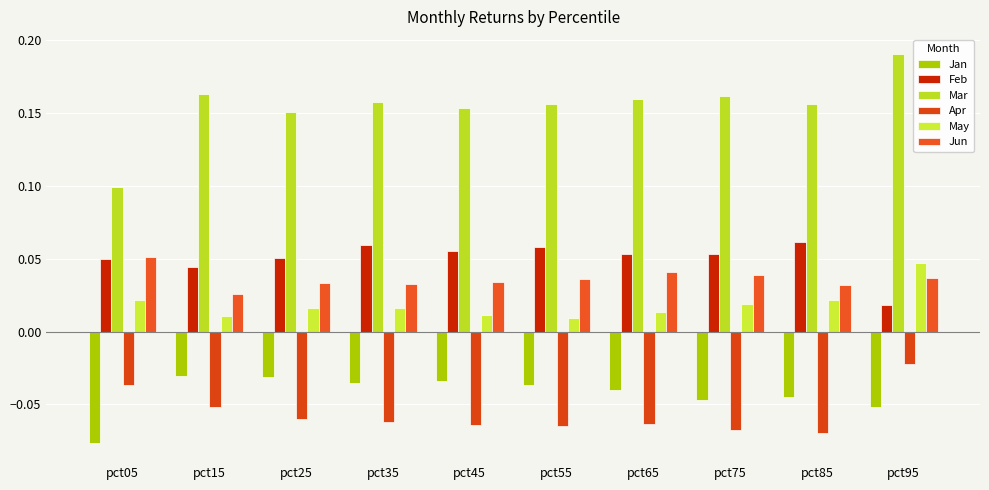

What is the highest value of the Jun series?

0.1